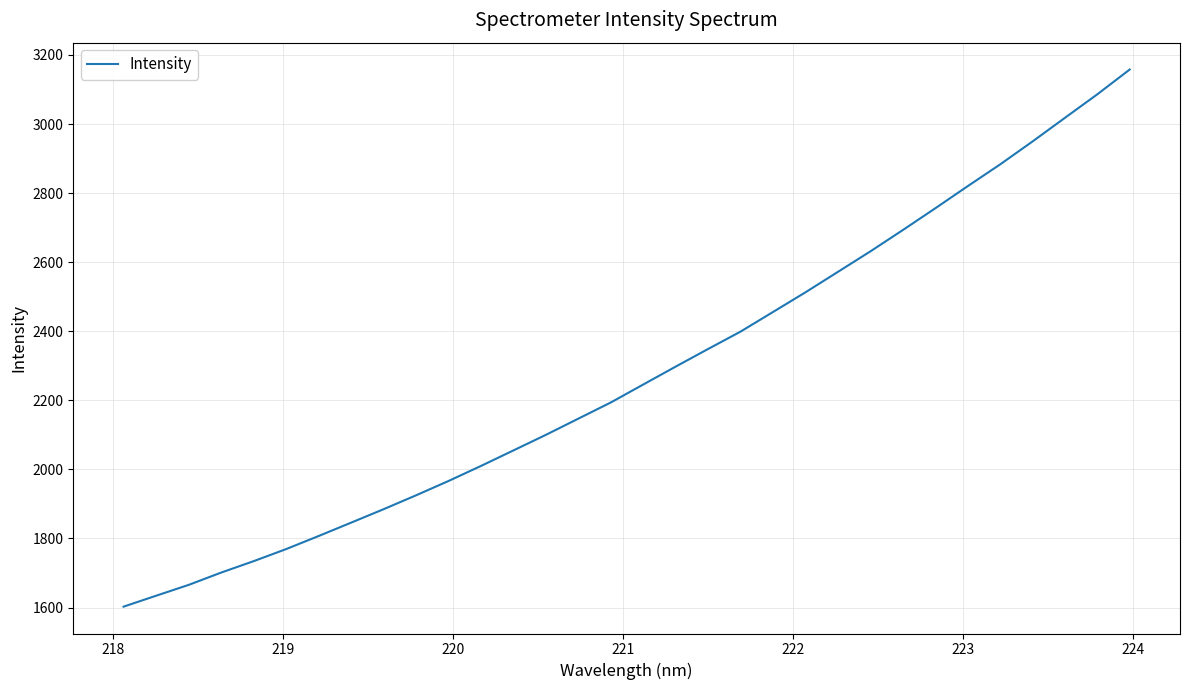

How many lines are shown in the chart?

1